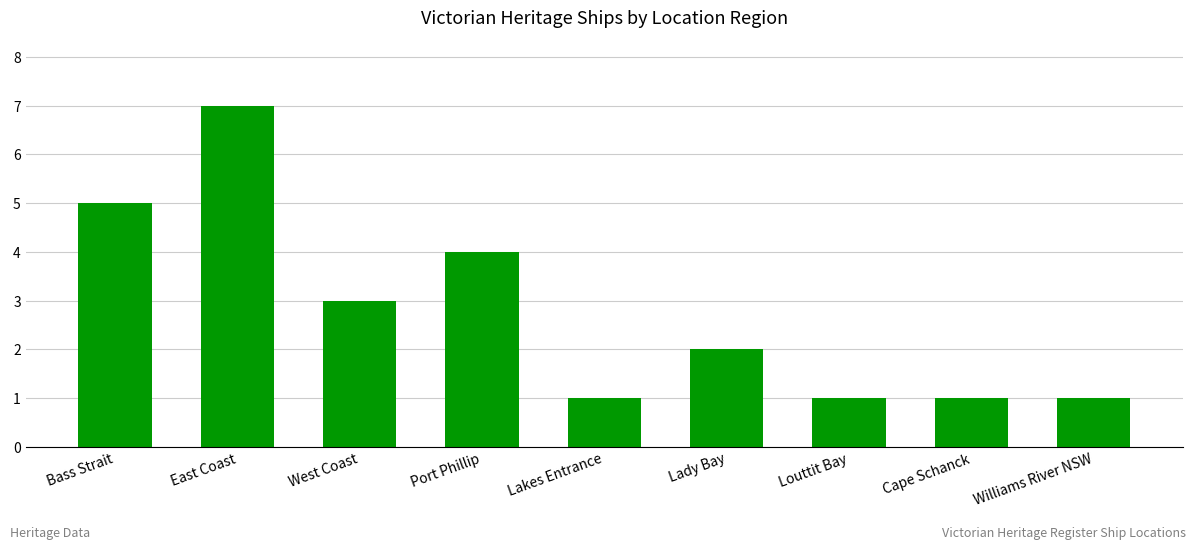

Is it true that the value at Port Phillip is 1?

False